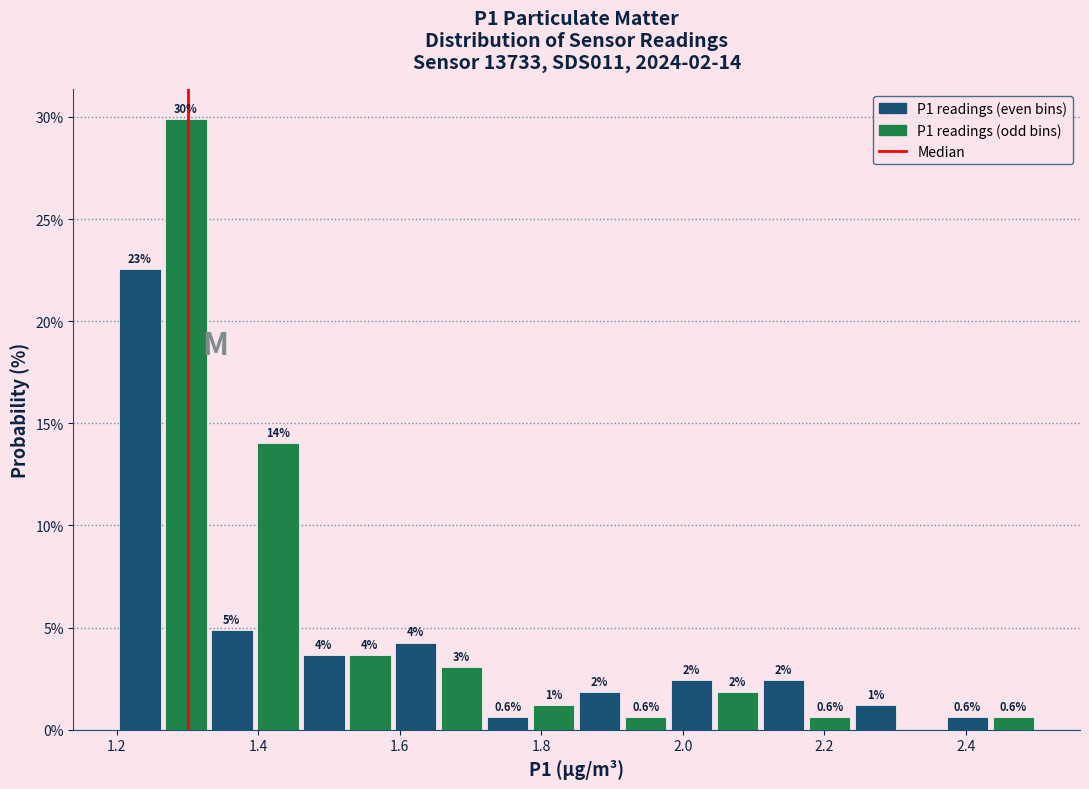

Read against the x-axis, roughly where is the centre of the tallest bar?

1.30